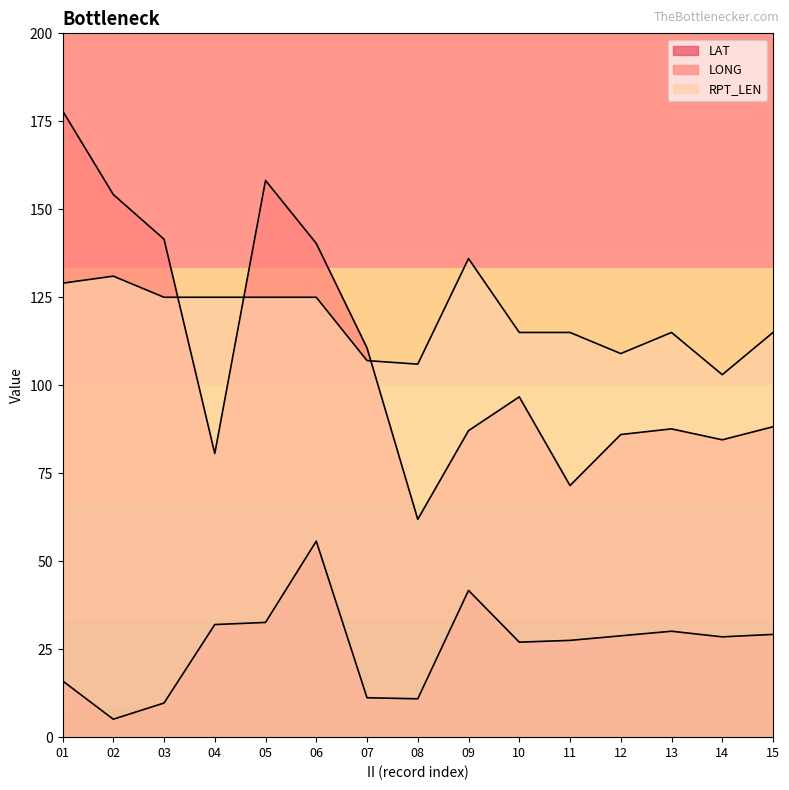

Is the value of LAT at 15 greater than the value of RPT_LEN at 10?

No